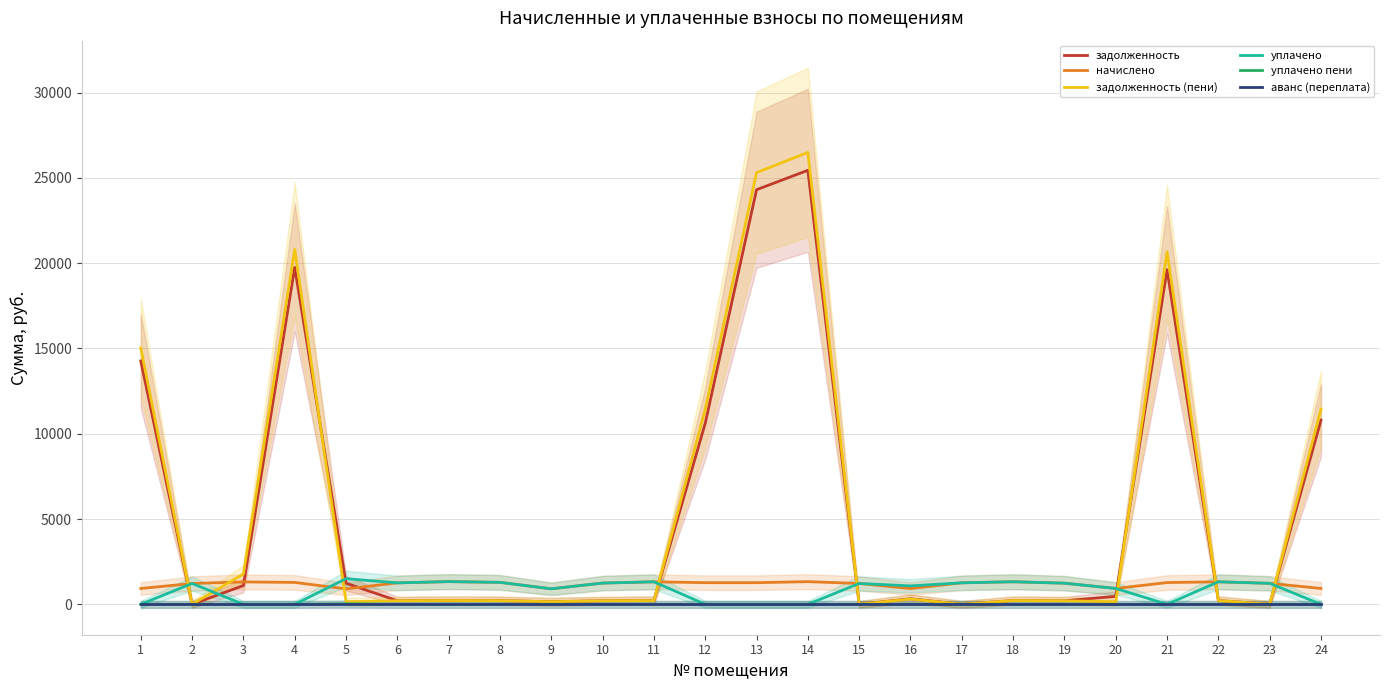

What is the sum of all уплачено пени values?

33.1